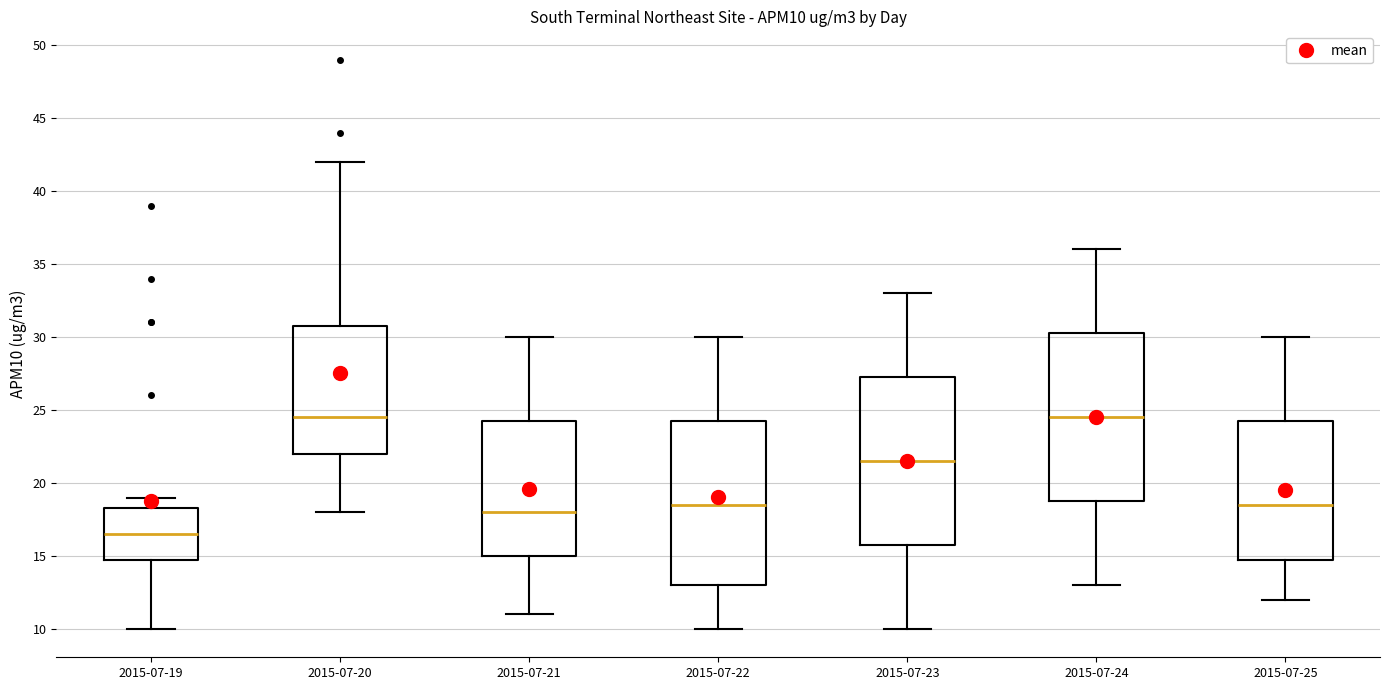

Where does the median line of the box for 2015-07-22 sit on the y-axis? The values are not printed on the chart, so give them approximately, as read against the axis.

18.5